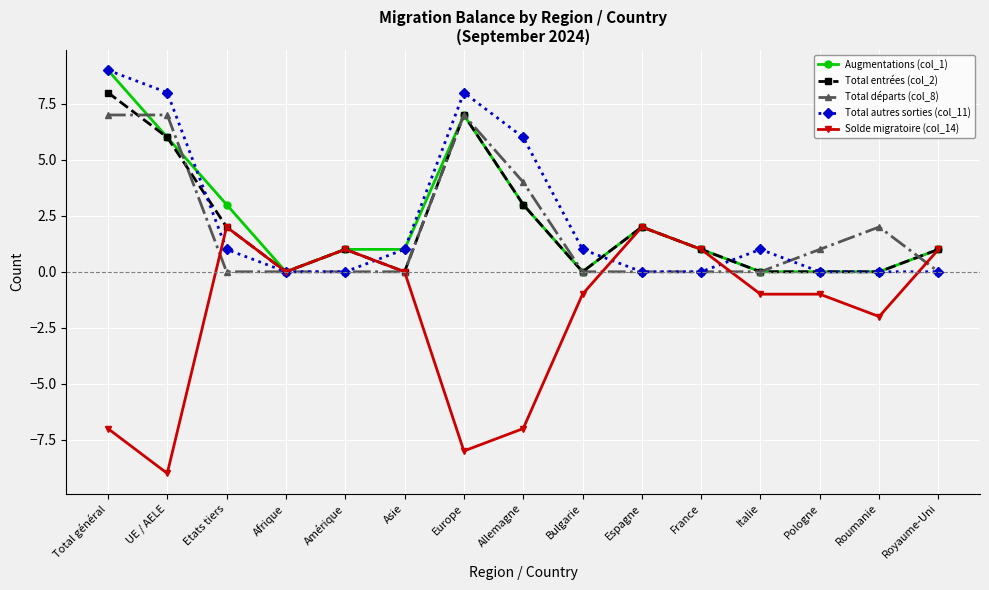

What is the greatest value displayed?

9